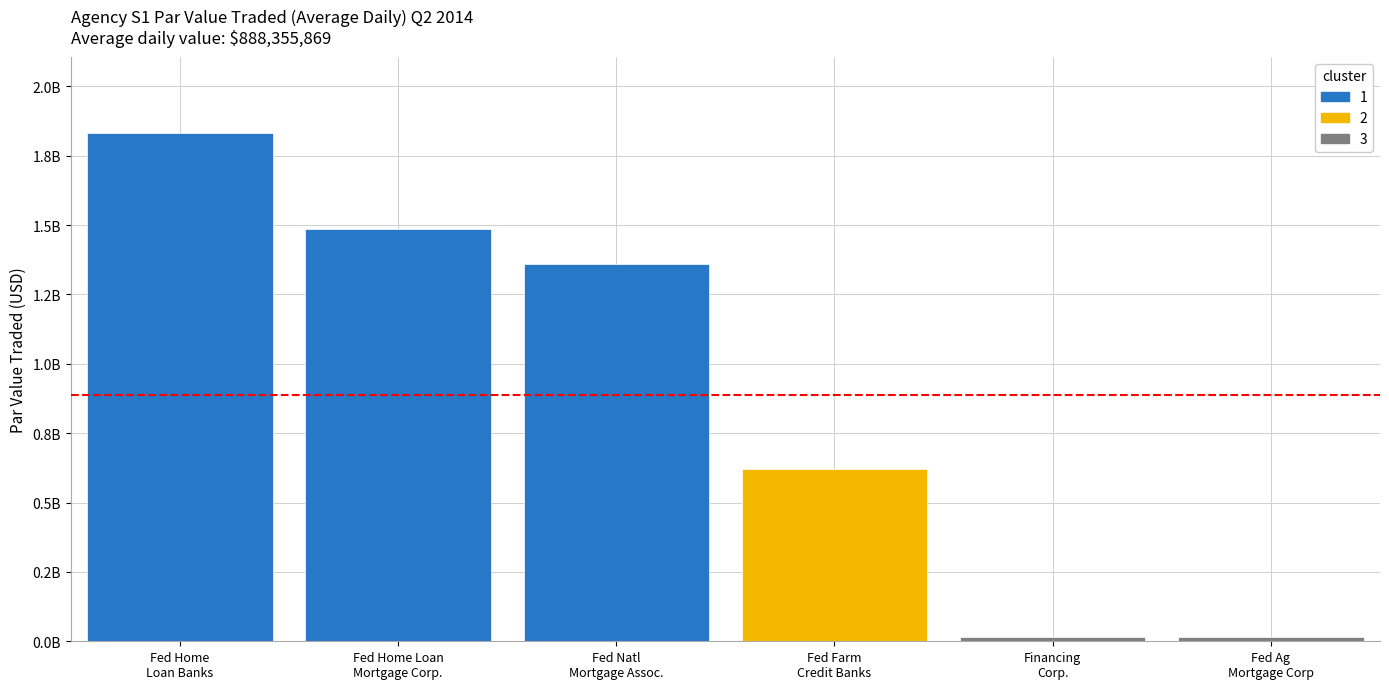

What is the minimum value shown in the chart?

14347619.0